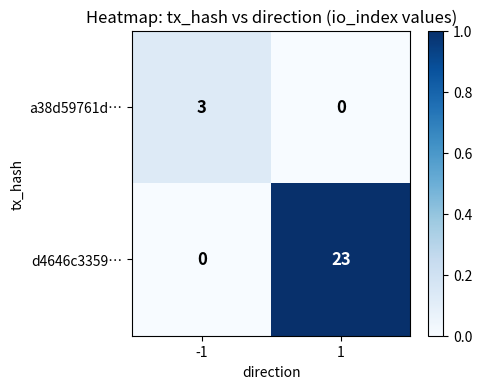

The value of d4646c3359… at -1 is 8. True or false?

False